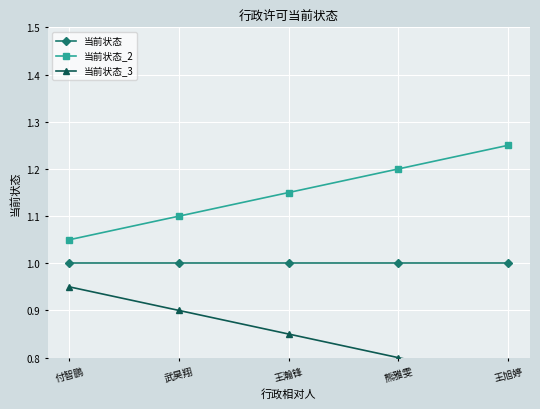

Read the 当前状态_2 value at 熊雅雯.

1.2